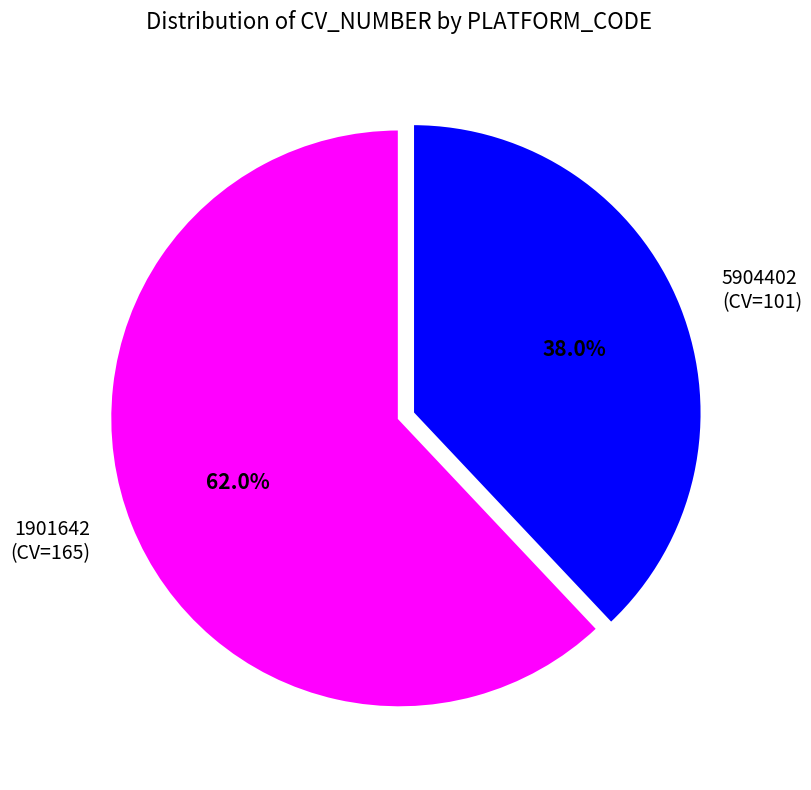

Combined, do 5904402 (CV=101) and 1901642 (CV=165) account for over 50%?

Yes